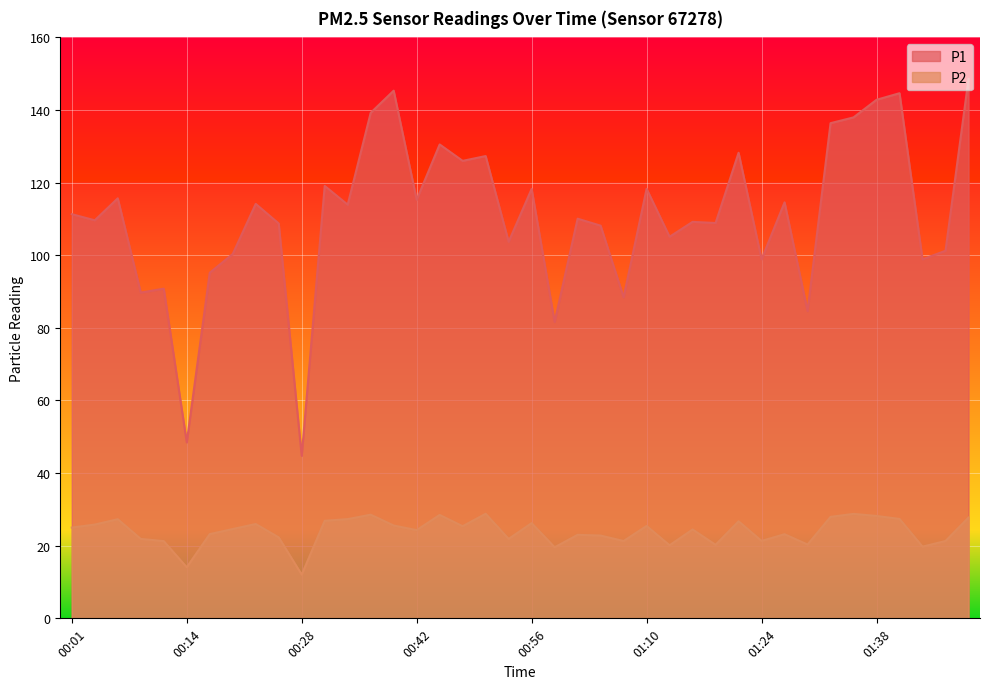

What position from the right is 00:06?

38